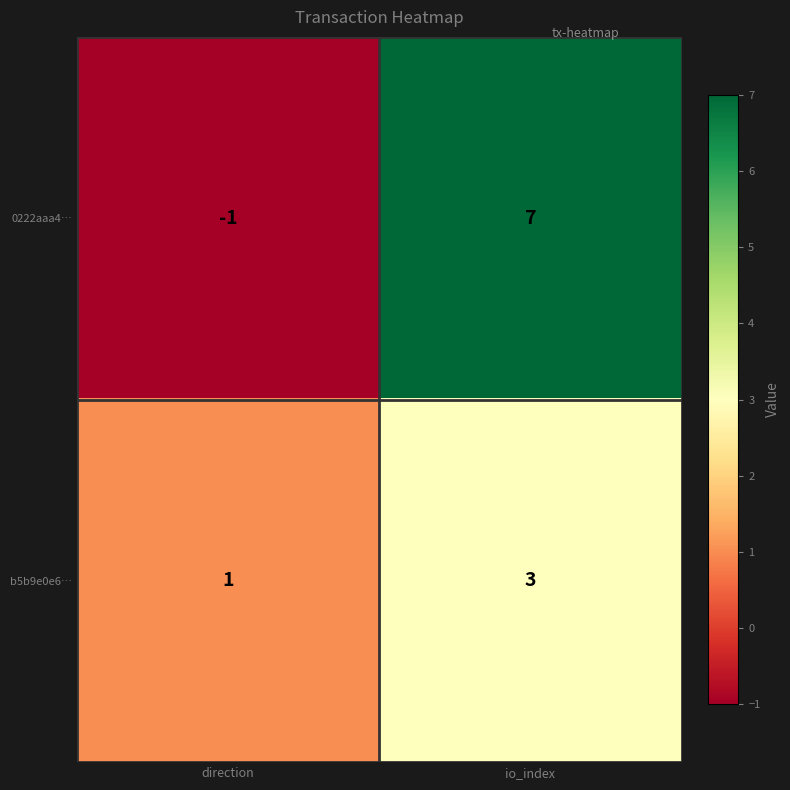

Rank the series at io_index from highest to lowest value.

0222aaa4…, b5b9e0e6…